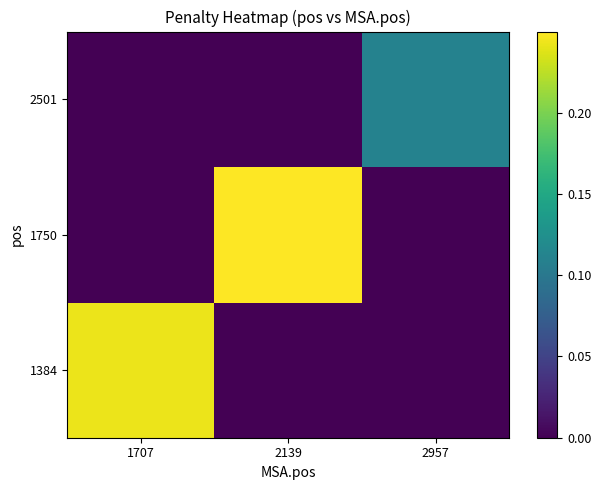

Rank the series by their maximum value, from lowest to highest.

2501, 1384, 1750